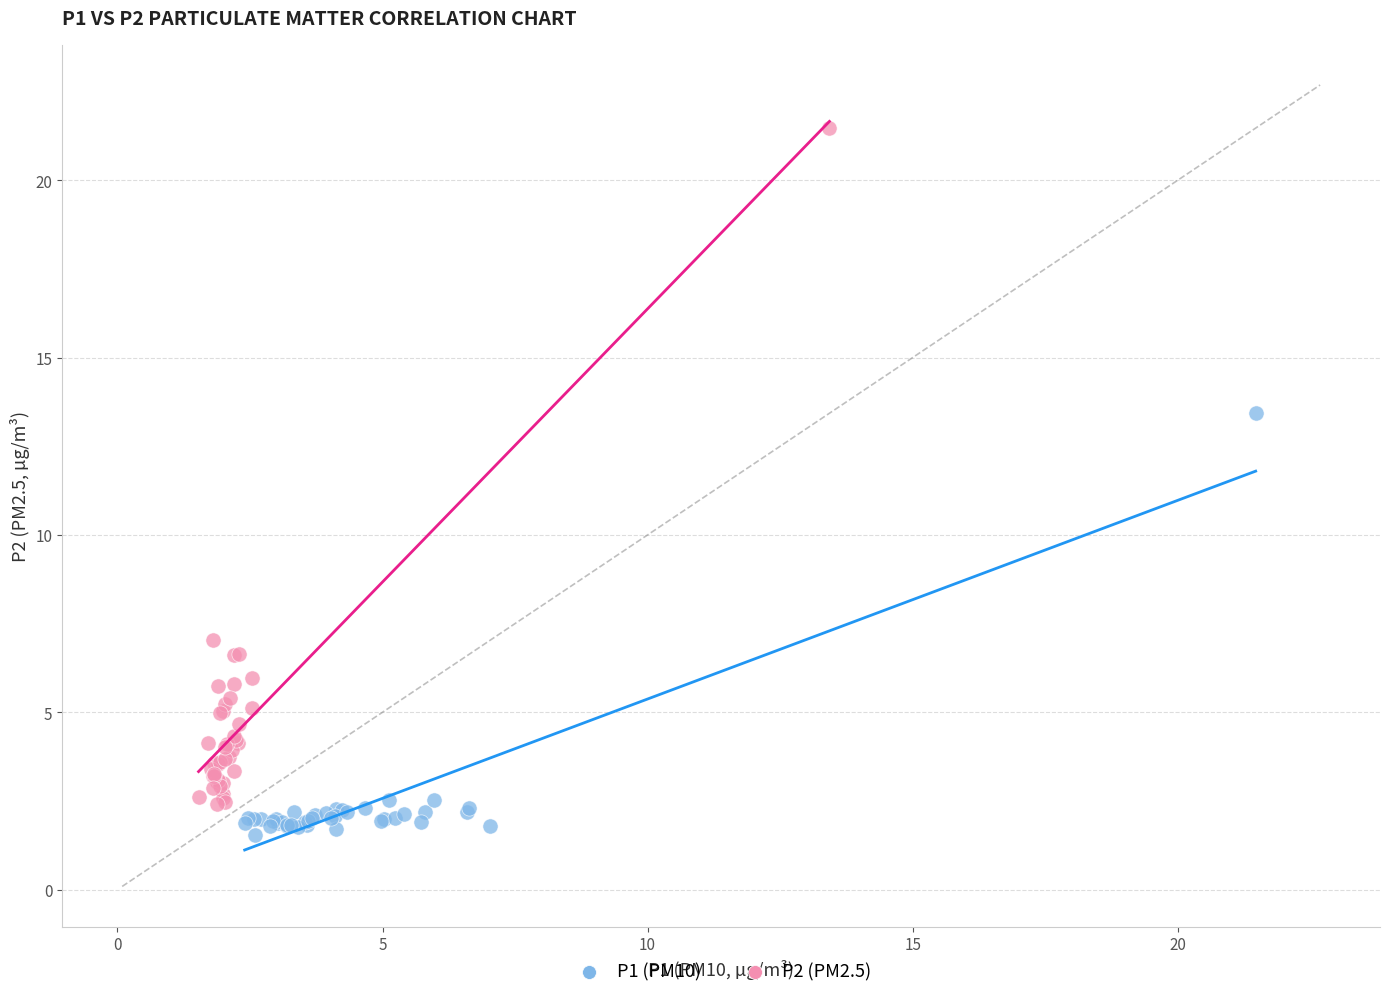

Which series reaches the maximum Y coordinate?

P2 (PM2.5)